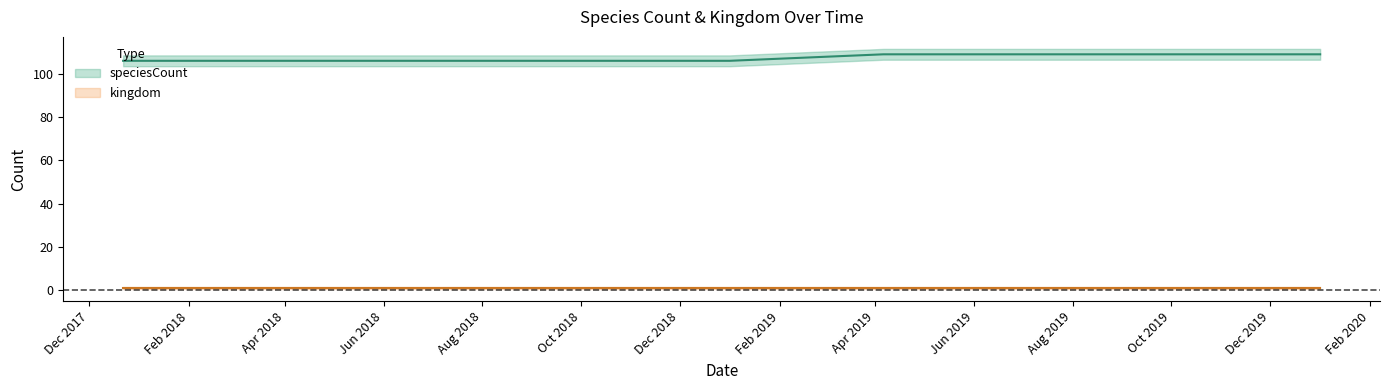

Which has a higher value, 2018-04-09 or 2019-07-01?

2019-07-01